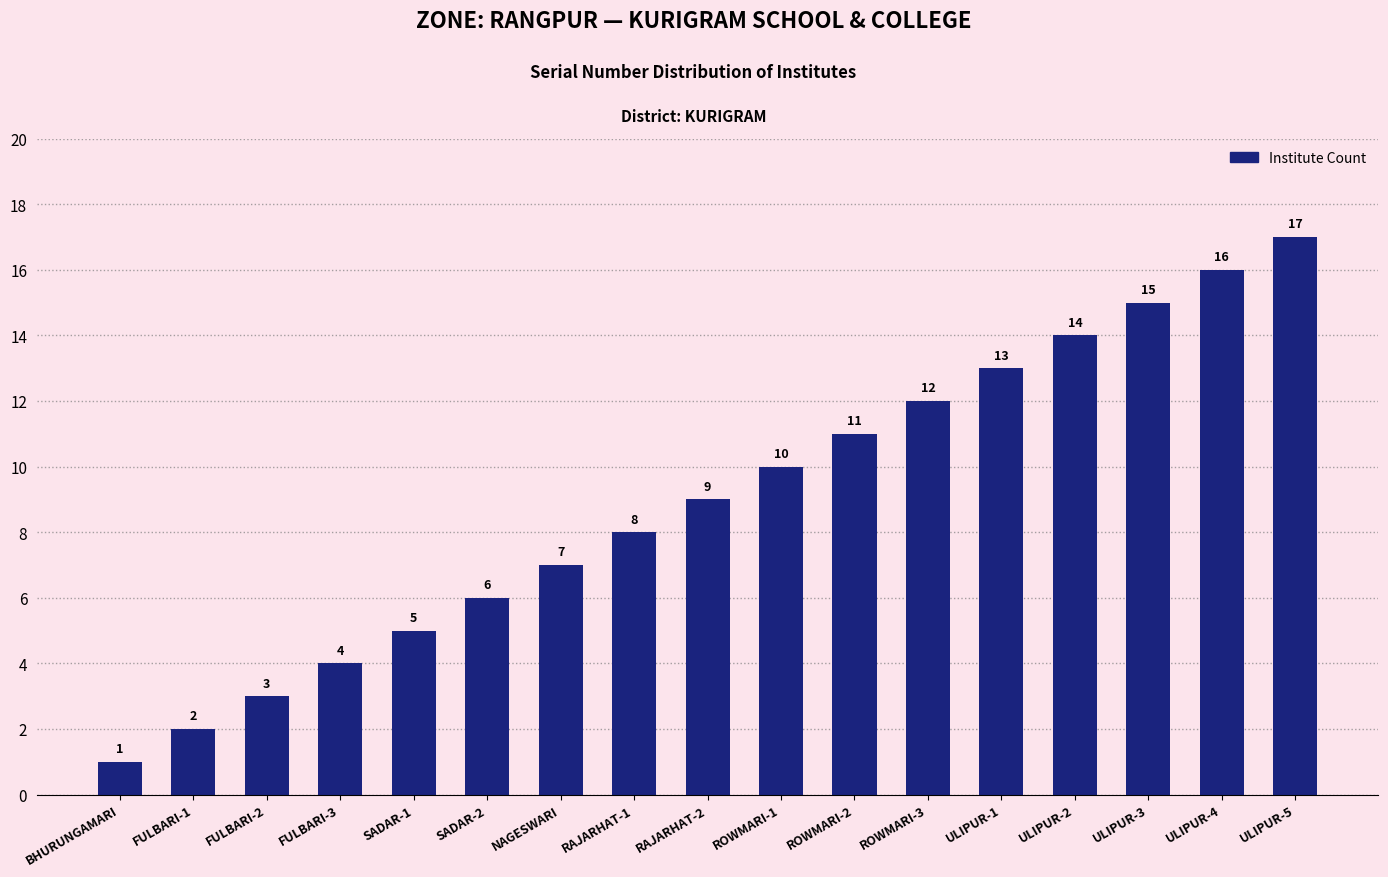

Reading right to left, list all the values displayed in this chart.

ULIPUR-5=17	ULIPUR-4=16	ULIPUR-3=15	ULIPUR-2=14	ULIPUR-1=13	ROWMARI-3=12	ROWMARI-2=11	ROWMARI-1=10	RAJARHAT-2=9	RAJARHAT-1=8	NAGESWARI=7	SADAR-2=6	SADAR-1=5	FULBARI-3=4	FULBARI-2=3	FULBARI-1=2	BHURUNGAMARI=1